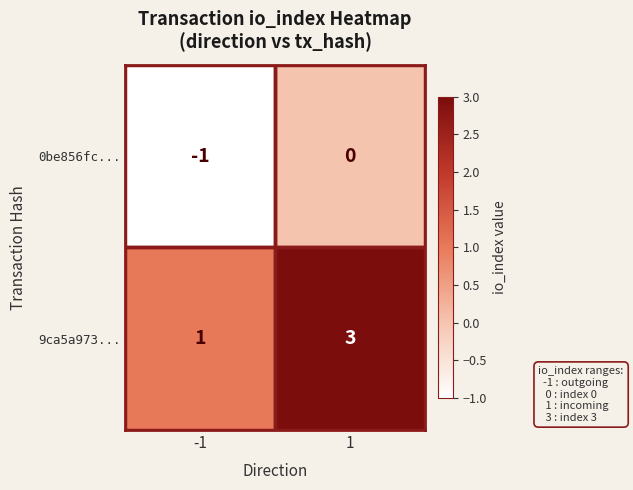

The 9ca5a973... series shows 5 at 1. True or false?

False